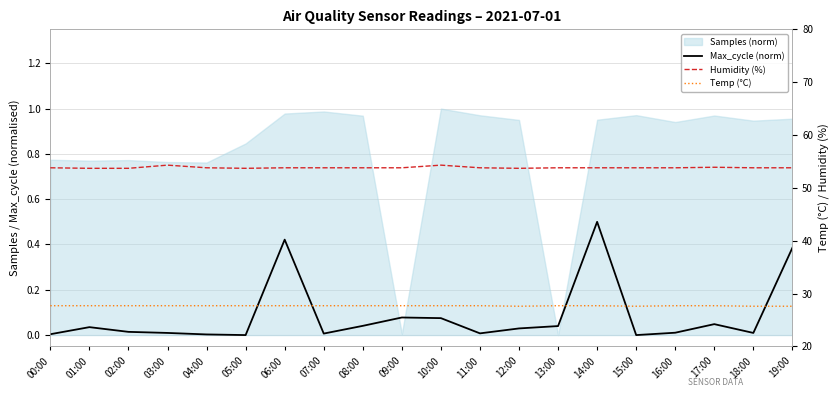

Rank the categories by Temp (°C) value from highest to lowest.

00:00, 01:00, 02:00, 03:00, 04:00, 05:00, 06:00, 07:00, 08:00, 09:00, 10:00, 11:00, 13:00, 14:00, 16:00, 17:00, 12:00, 15:00, 18:00, 19:00